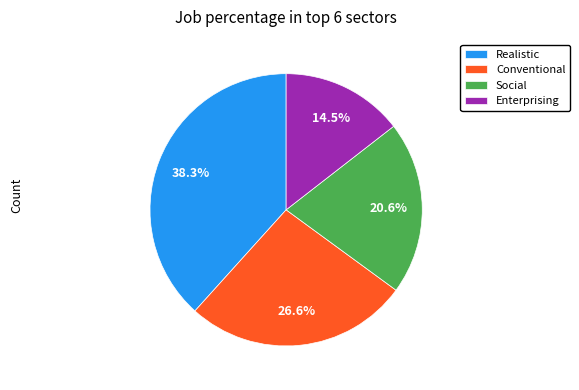

What is the largest slice in the pie chart?

Realistic